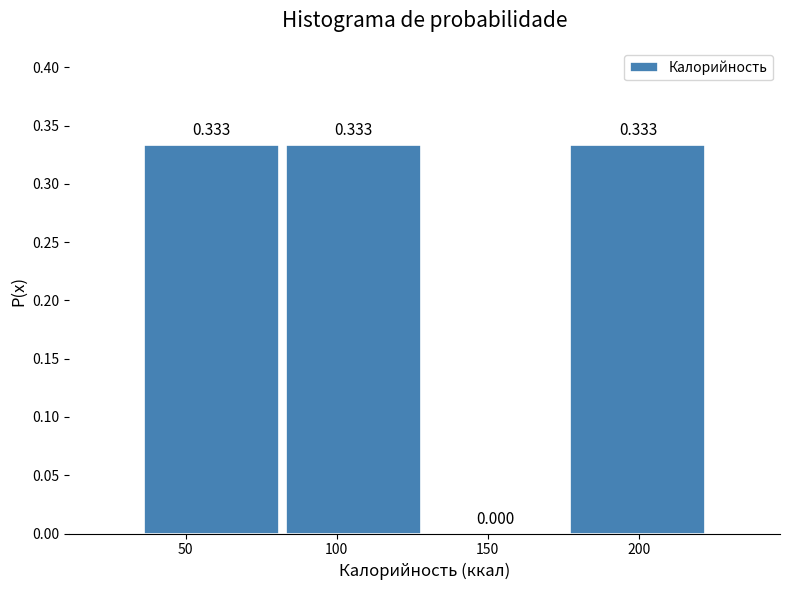

What is the height of the bar covering 80 to 130 on the x-axis? The bar edges are not printed on the chart, so give them approximately, as read against the axis.

0.333